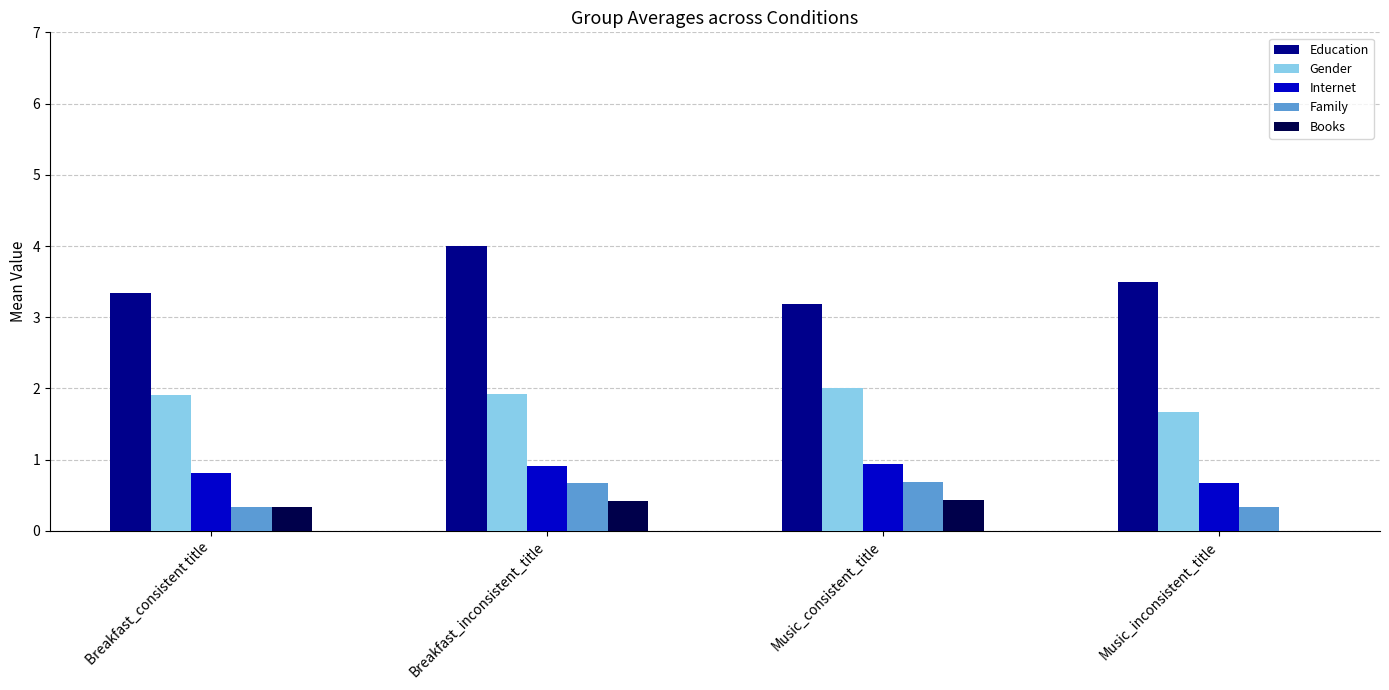

Count the number of categories in the chart.

4